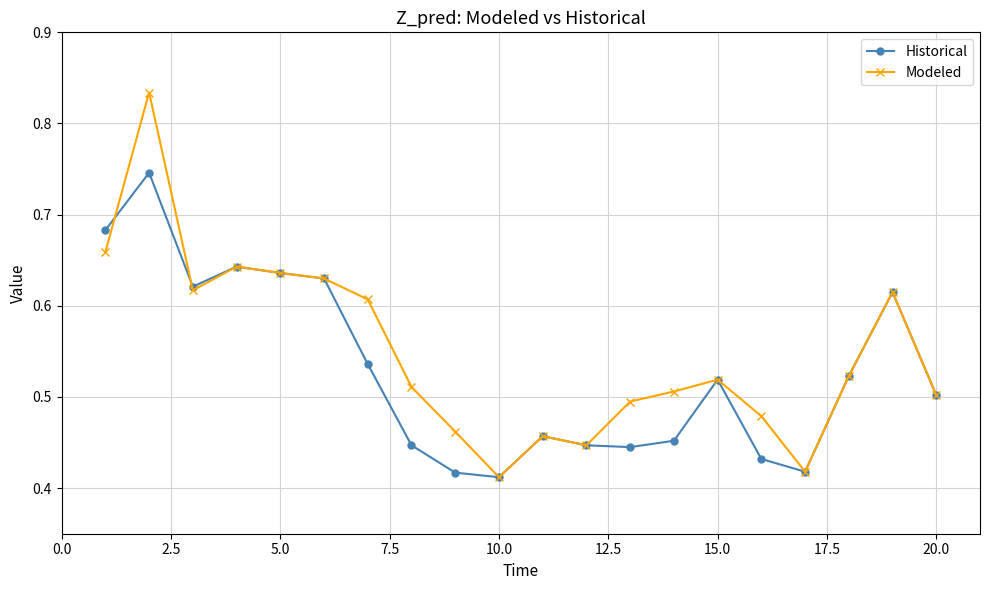

How many interior local valleys does the Modeled series have?

4